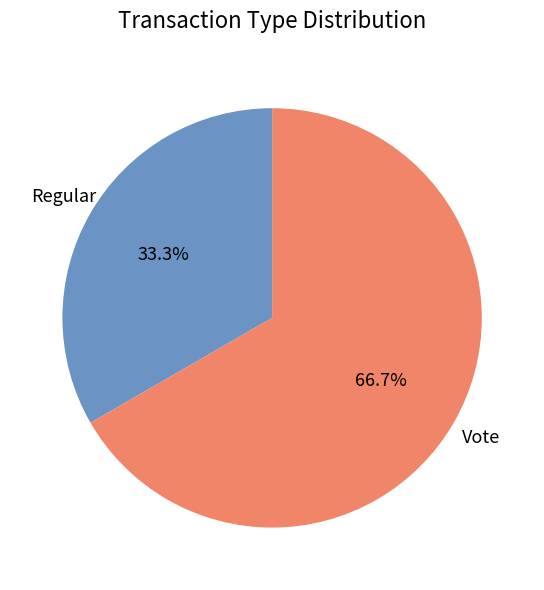

Which category accounts for the majority?

Vote